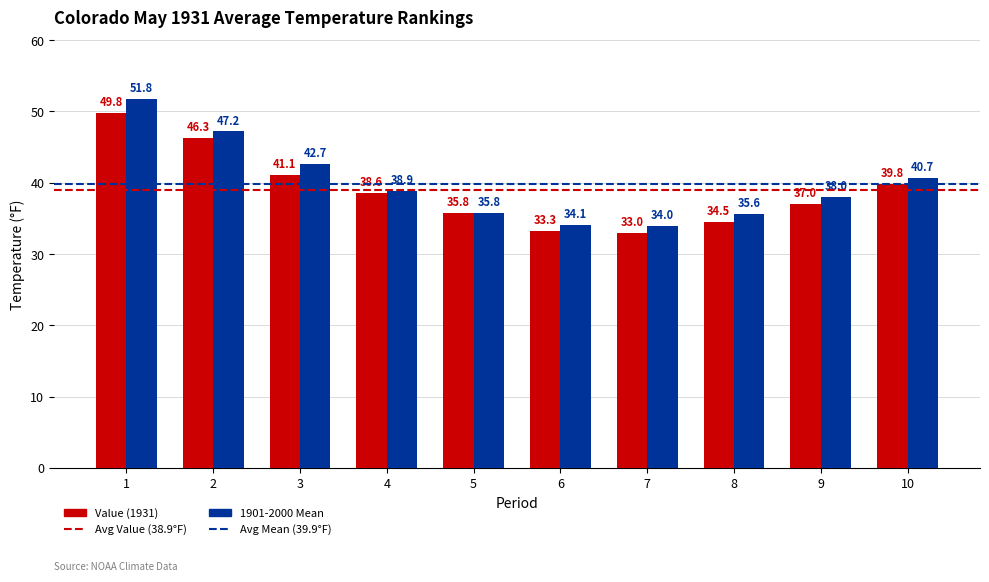

Rank the categories by Value (1931) value from lowest to highest.

7, 6, 8, 5, 9, 4, 10, 3, 2, 1